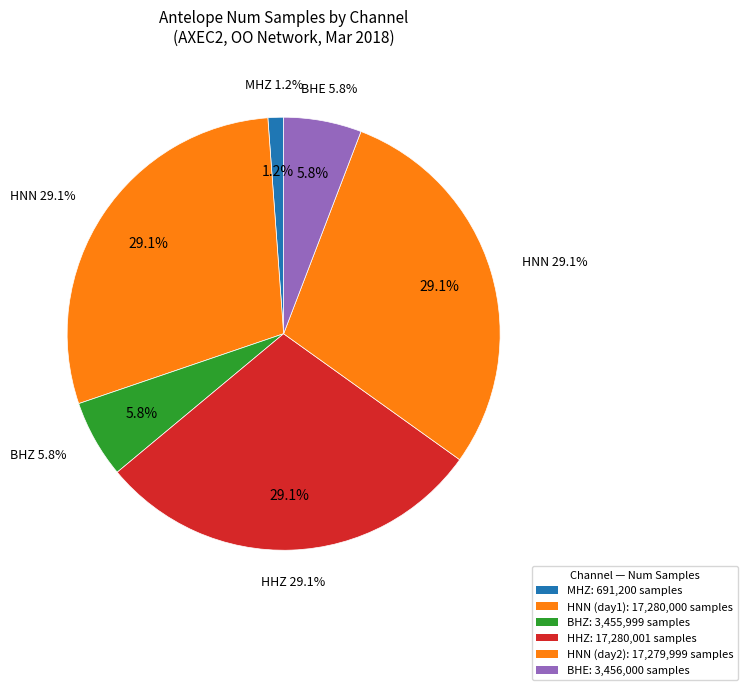

Approximately how many times larger is the value at ('4',) HNN compared to ('1',) HNN?

1.0